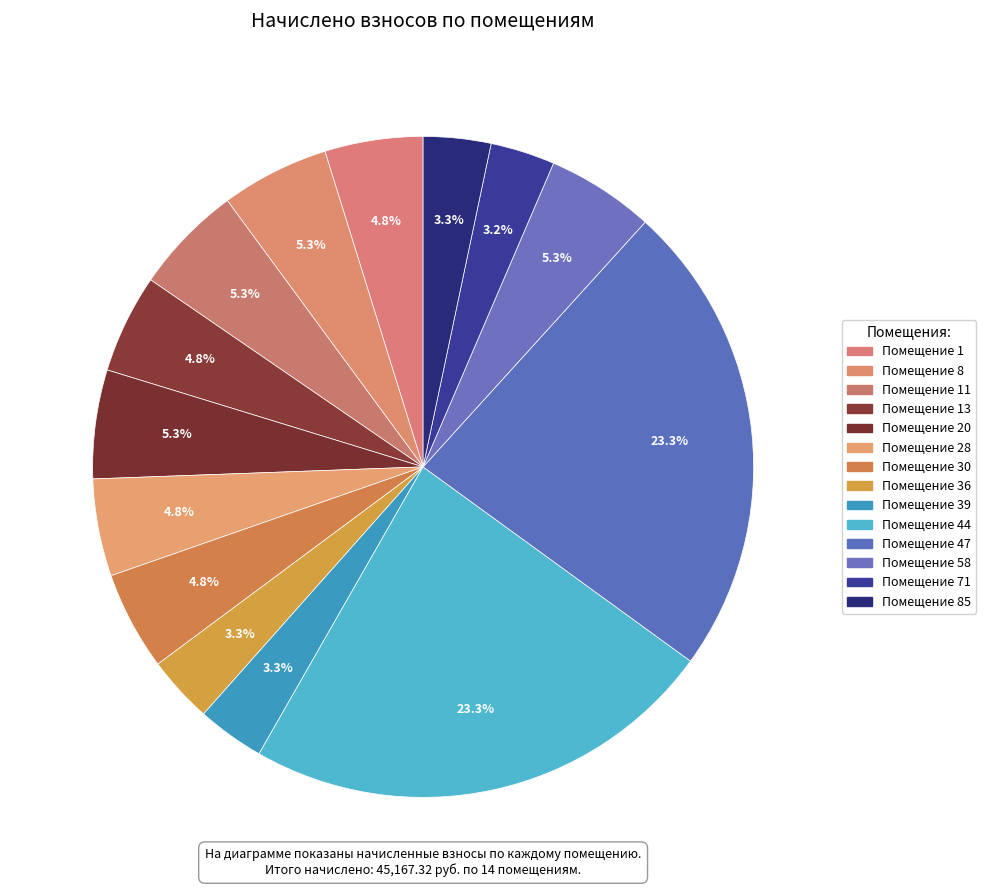

Count the number of slices in the pie.

14